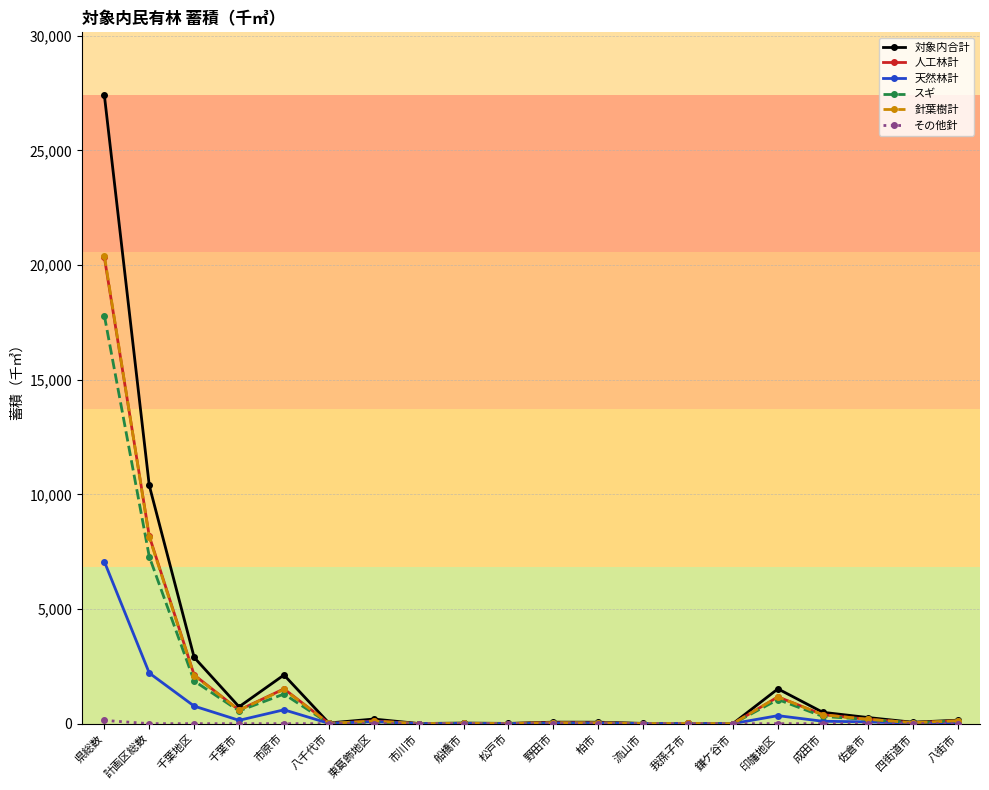

Which series has the largest range (max minus min)?

対象内合計